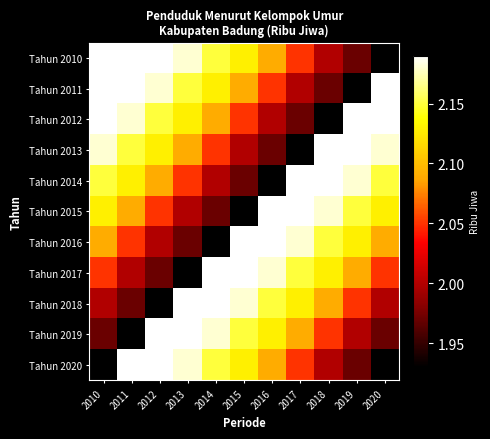

What is the maximum value shown in the chart?

2.2